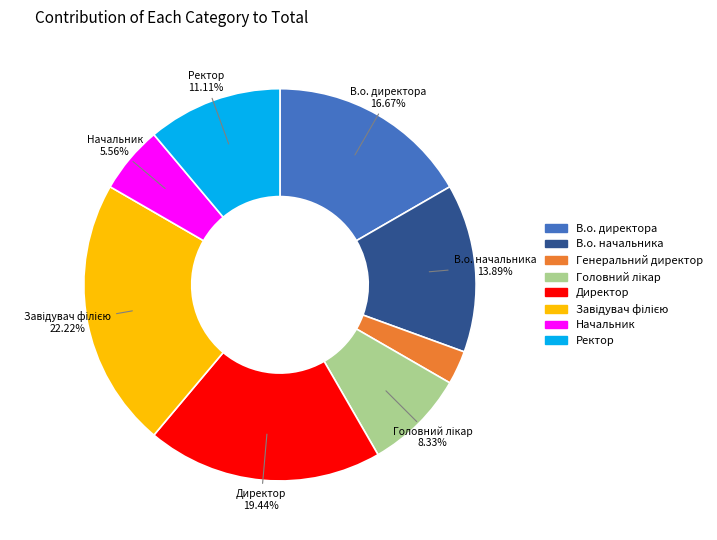

Is there a majority slice in this chart?

No